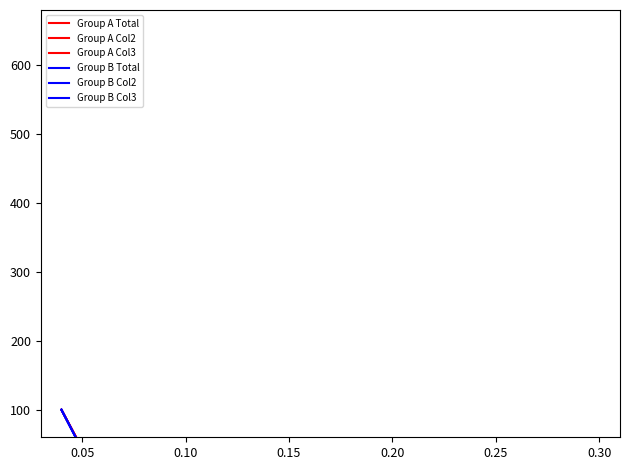

How many data points does each series have?

17